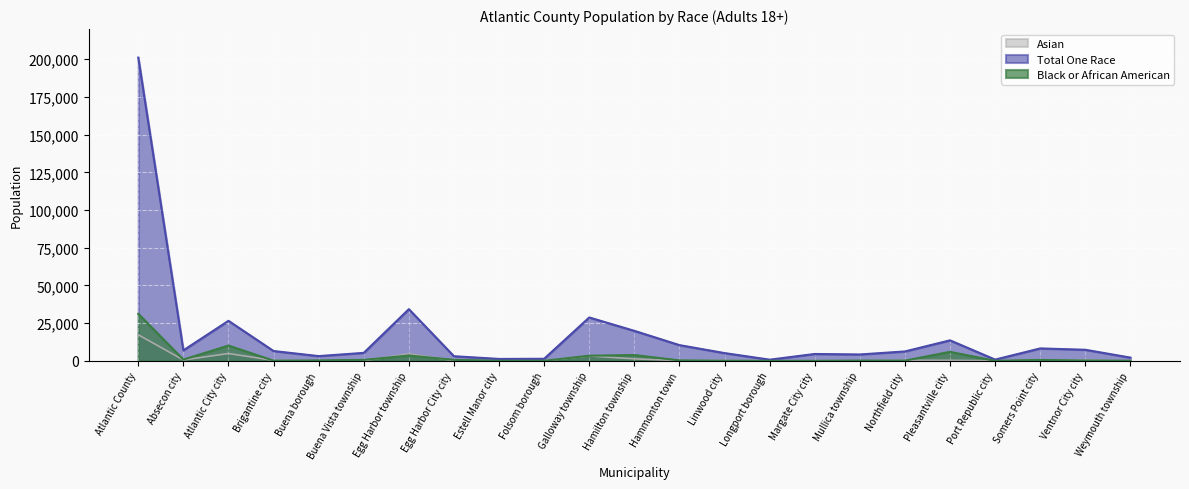

True or false: Total One Race and Asian intersect in this chart.

False